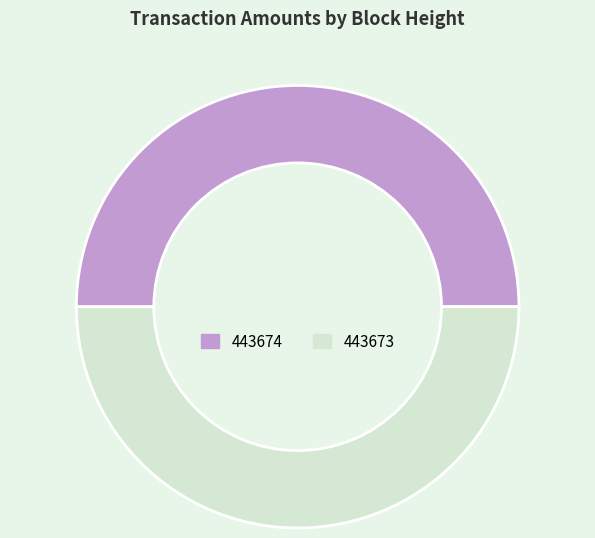

What is the ratio of the value at 443674 to the value at 443673?

1.0